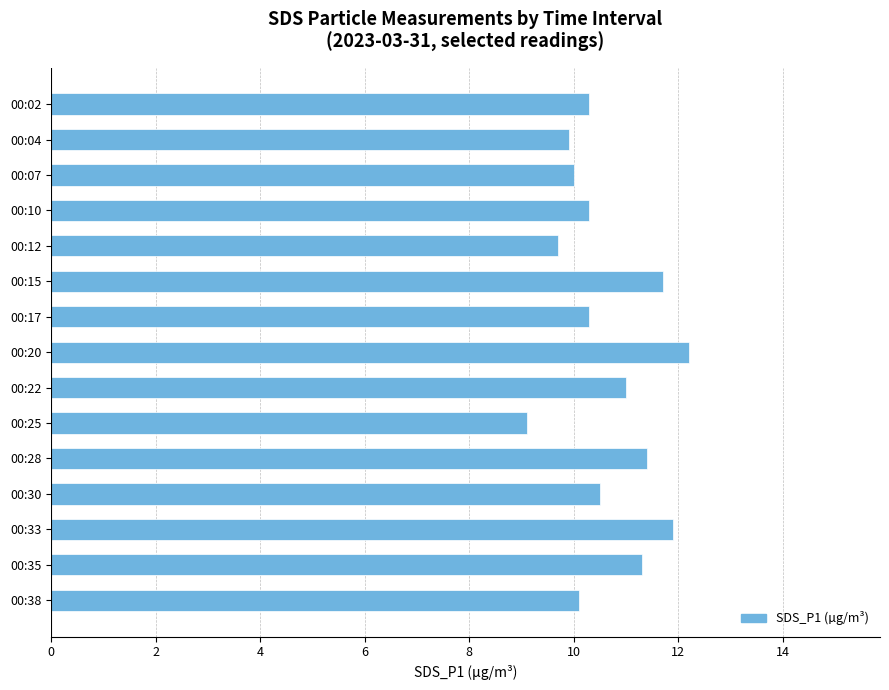

What is the approximate value at 00:17?

10.3